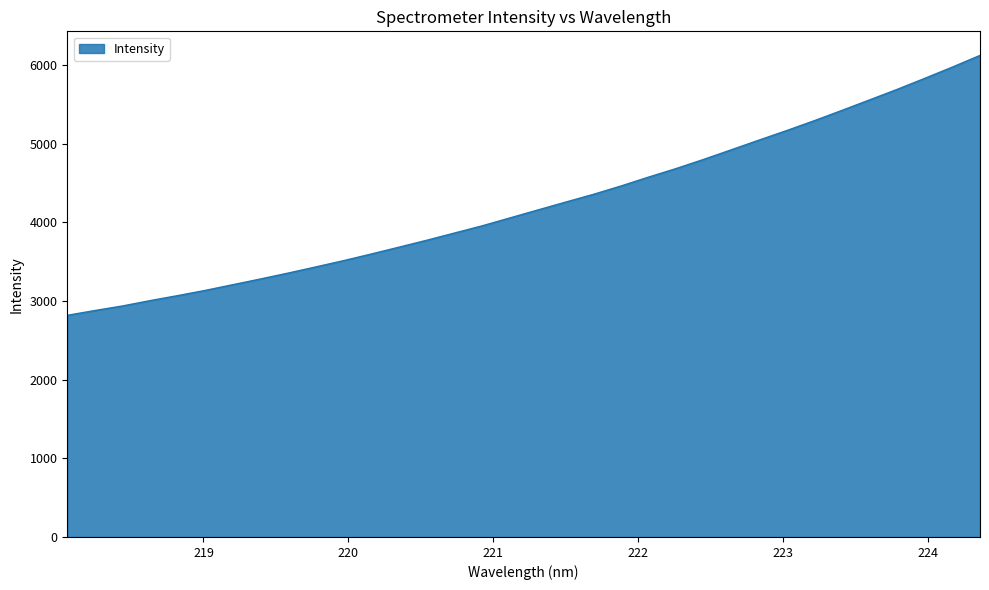

What is the difference between the maximum and minimum values?

3304.8